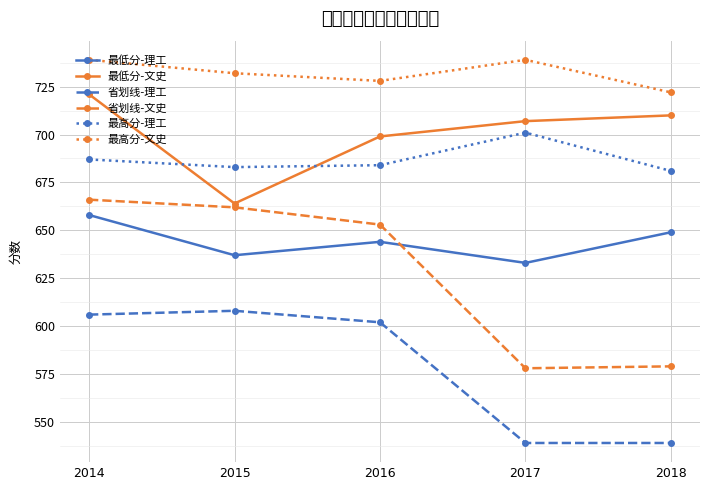

Is it true that 最低分-文史 equals 721 at 2014?

True